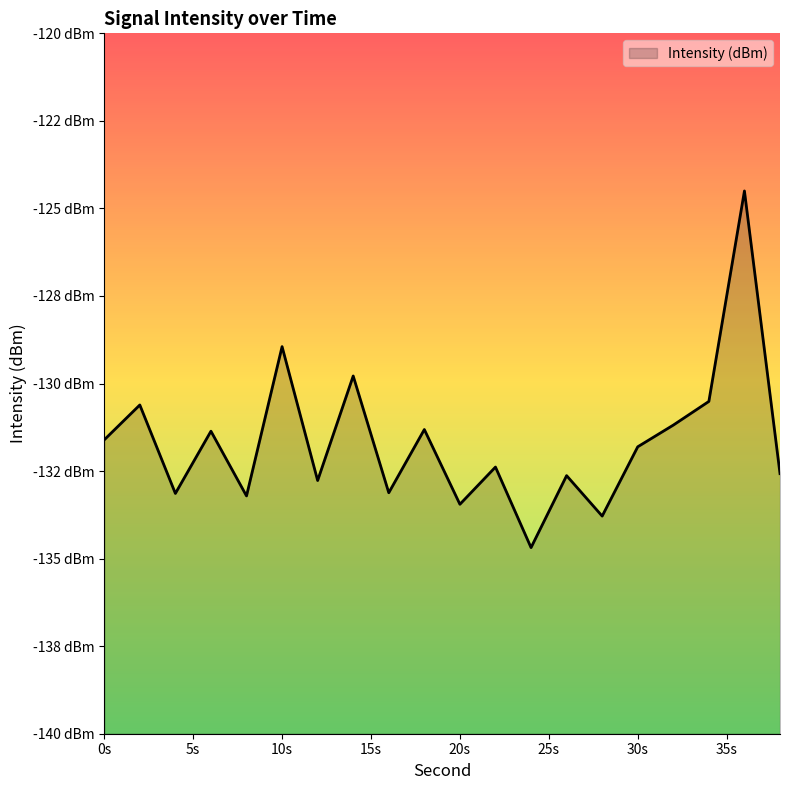

What is the sum of the values at 16 and 30?

-264.9